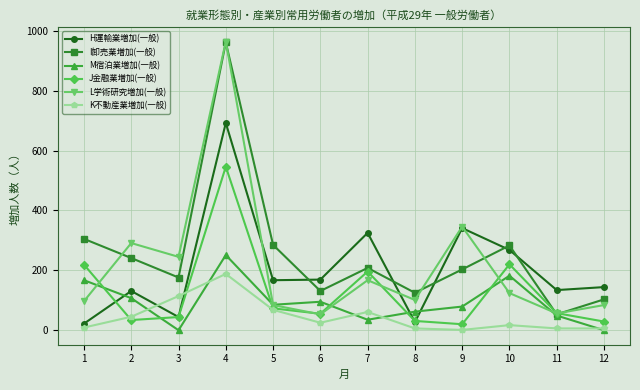

How many series are shown in this chart?

6